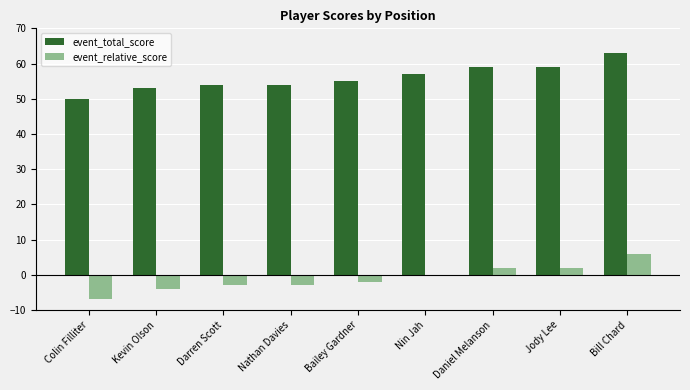

What is the difference between the event_total_score values at Jody Lee and Nathan Davies?

5